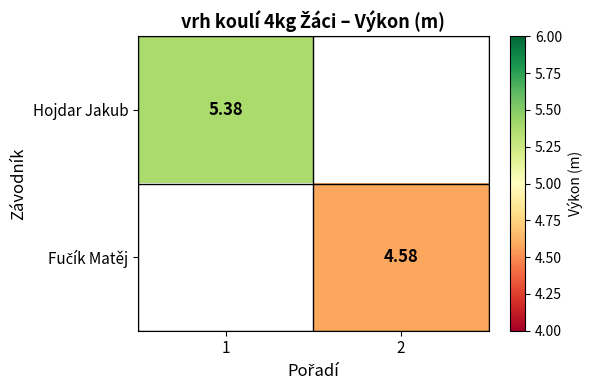

At which label does Hojdar Jakub reach its minimum?

1